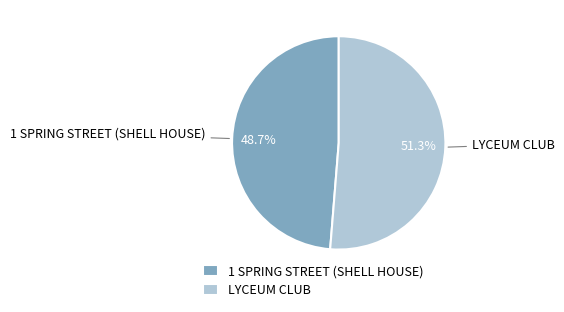

Between LYCEUM CLUB and 1 SPRING STREET (SHELL HOUSE), which is larger?

LYCEUM CLUB